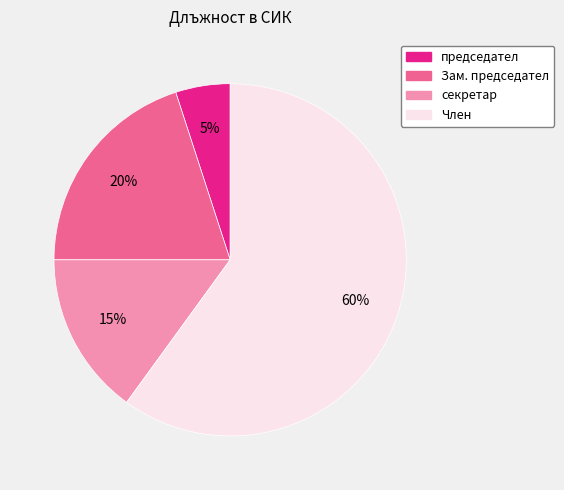

Rank the categories by value from lowest to highest.

председател, секретар, Зам. председател, Член